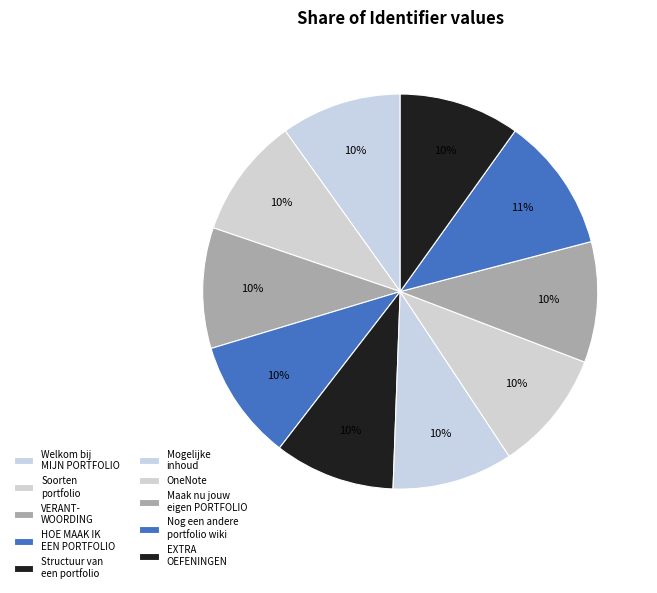

The Maak nu jouw eigen PORTFOLIO slice represents 10% of the pie. True or false?

True